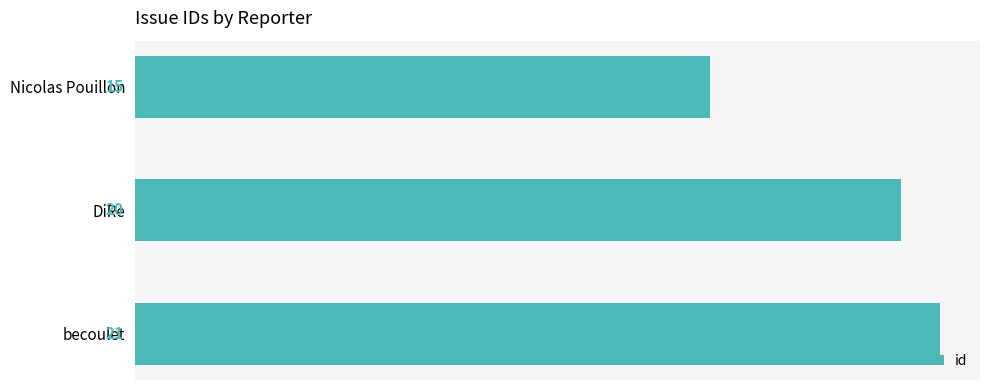

Reading bottom to top, list all the values displayed in this chart.

21	20	15